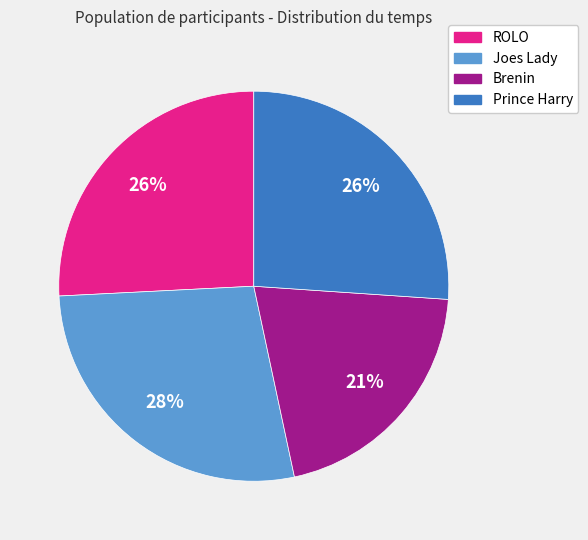

Which slice is the largest?

Joes Lady